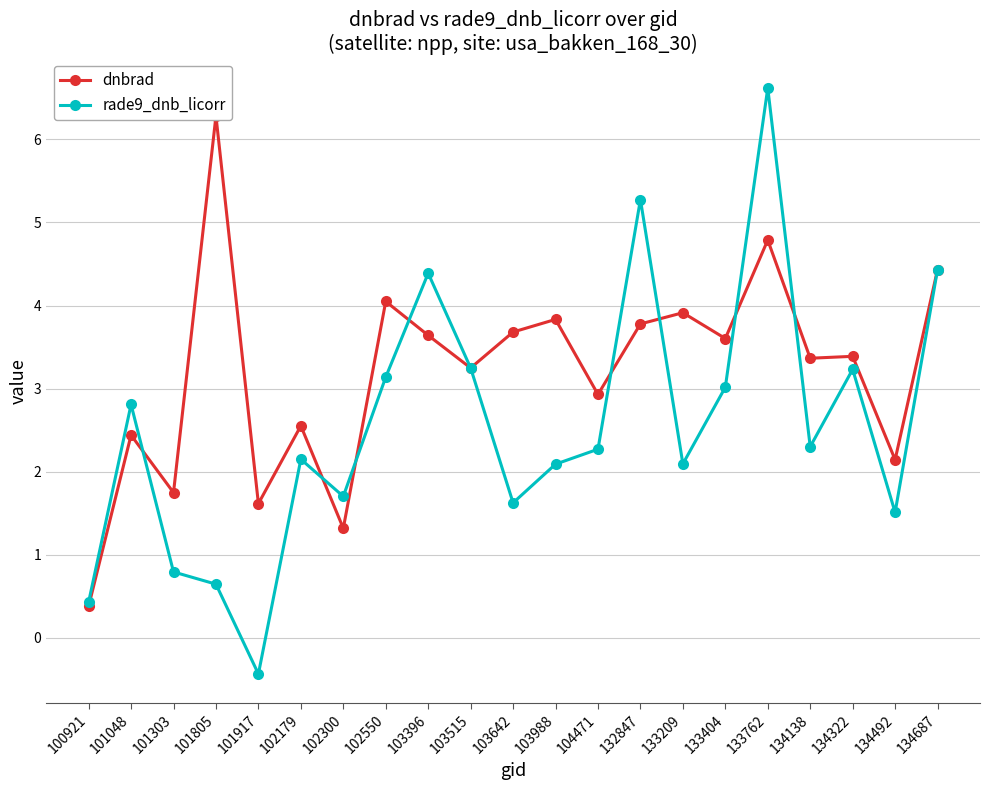

What is the value of the dnbrad point at the 19th from the left?

3.4